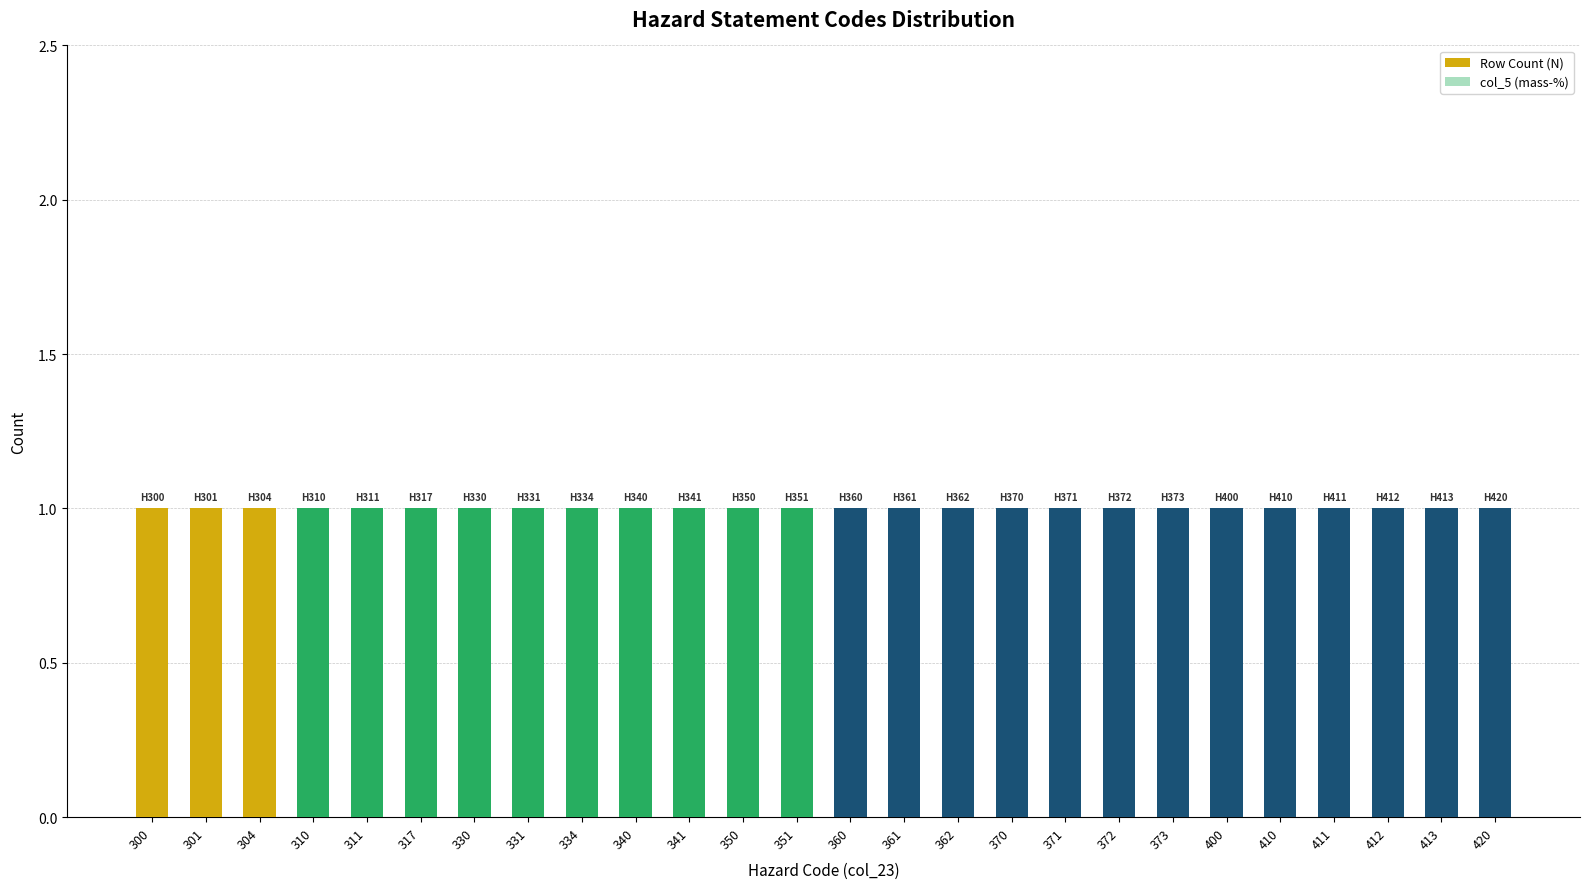

List the labels in order of col_5 (mass-%) value, largest first.

300, 301, 304, 310, 311, 317, 330, 331, 334, 340, 341, 350, 351, 360, 361, 362, 370, 371, 372, 373, 400, 410, 411, 412, 413, 420